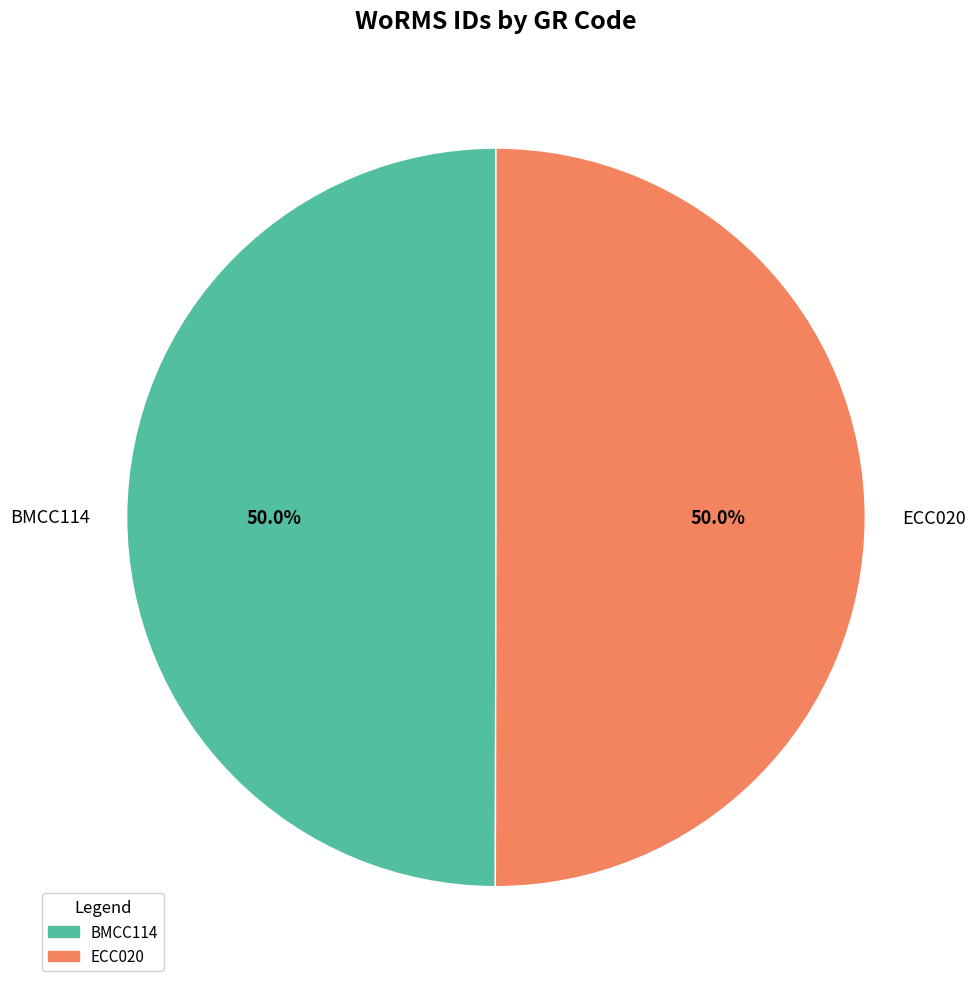

How many segments does this pie chart have?

2